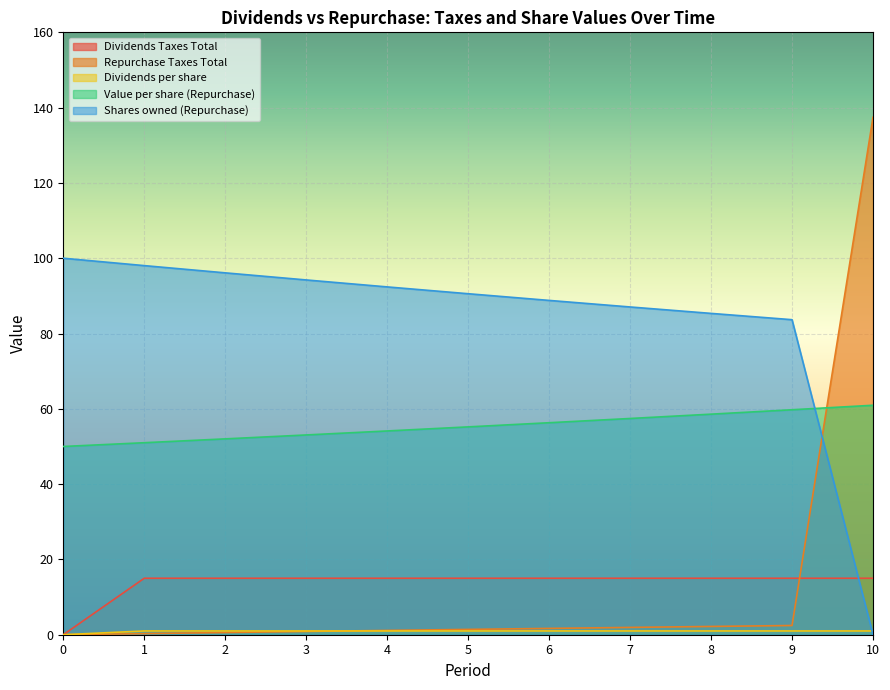

Is it true that Dividends Taxes Total equals 15.0 at 9?

True